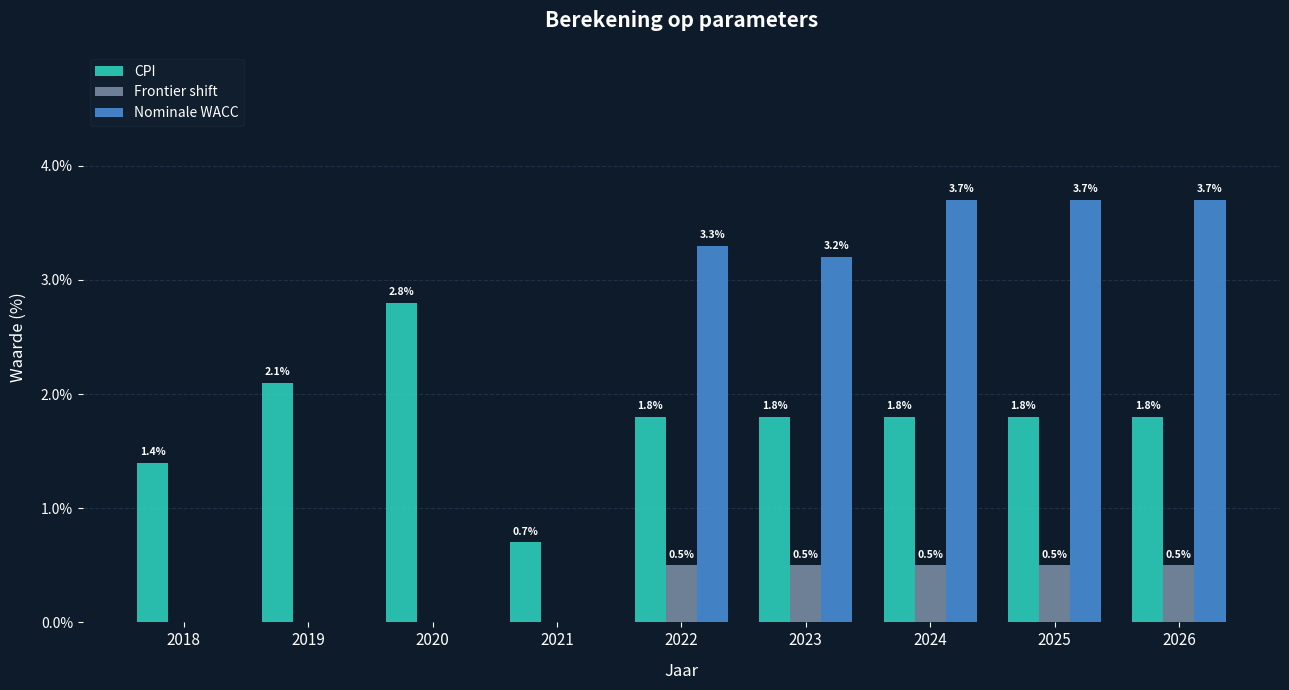

Reading left to right, what are all the values shown in this chart?

CPI: 2018=0.0	2019=0.0	2020=0.0	2021=0.0	2022=0.0	2023=0.0	2024=0.0	2025=0.0	2026=0.0
Frontier shift: 2018=0.0	2019=0.0	2020=0.0	2021=0.0	2022=0.0	2023=0.0	2024=0.0	2025=0.0	2026=0.0
Nominale WACC: 2018=0.0	2019=0.0	2020=0.0	2021=0.0	2022=0.0	2023=0.0	2024=0.0	2025=0.0	2026=0.0